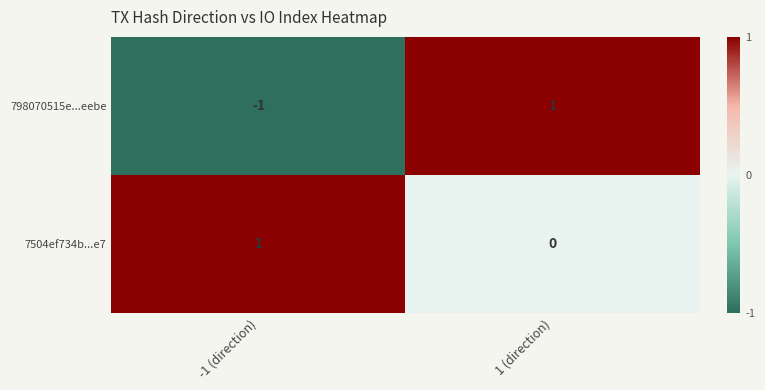

Which series has the largest total across all categories?

7504ef734b...e7